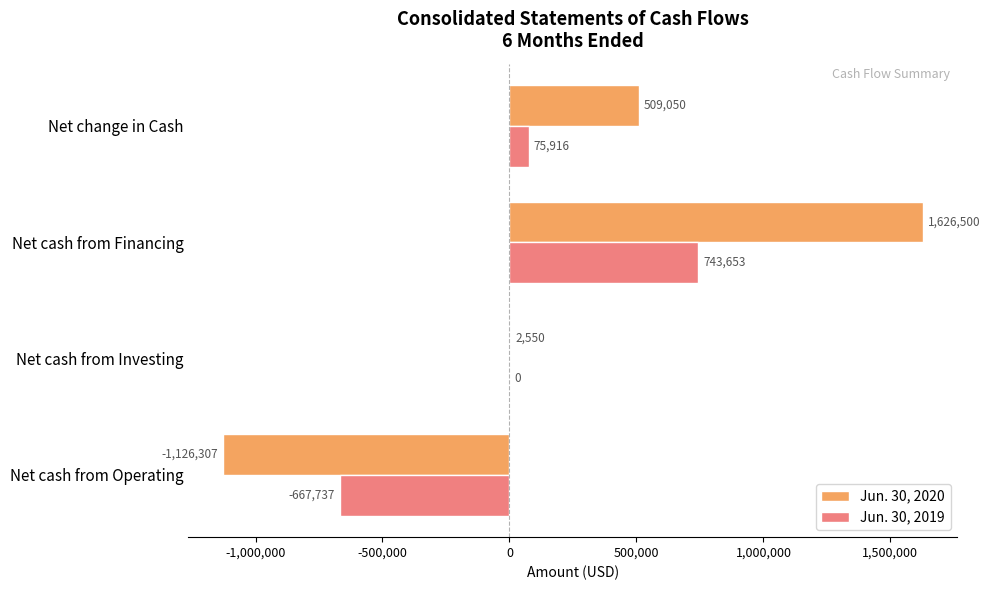

Which category has the highest value in the Jun. 30, 2020 series?

Net cash from Financing